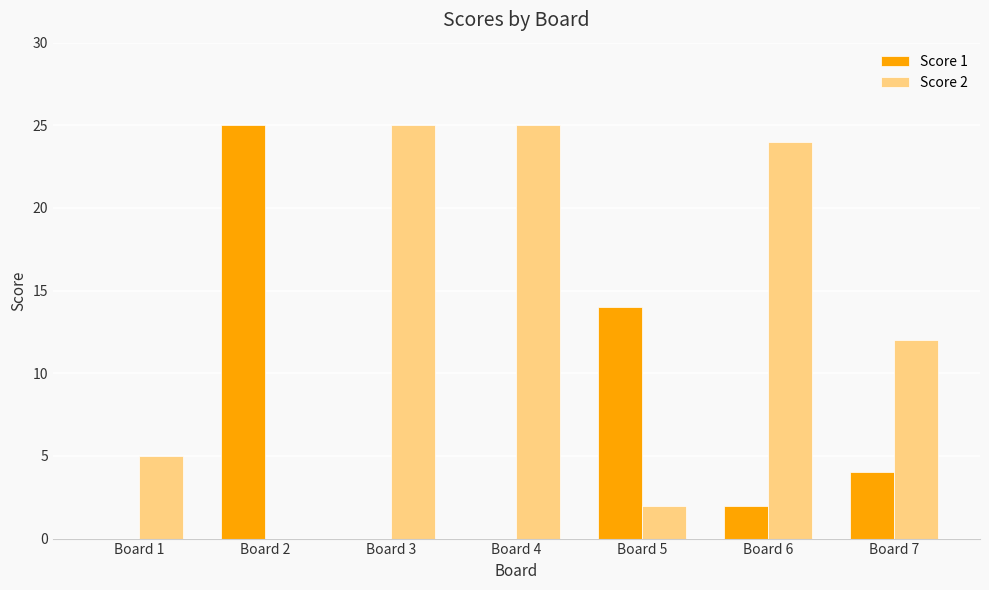

How many categories are shown in the chart?

7